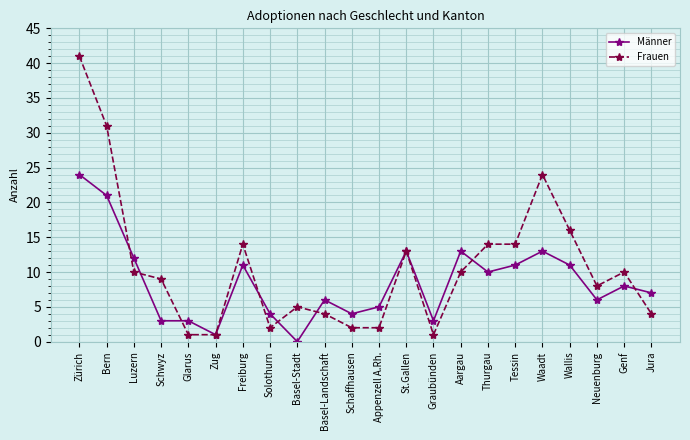

What are all the series names shown in the legend?

Männer, Frauen